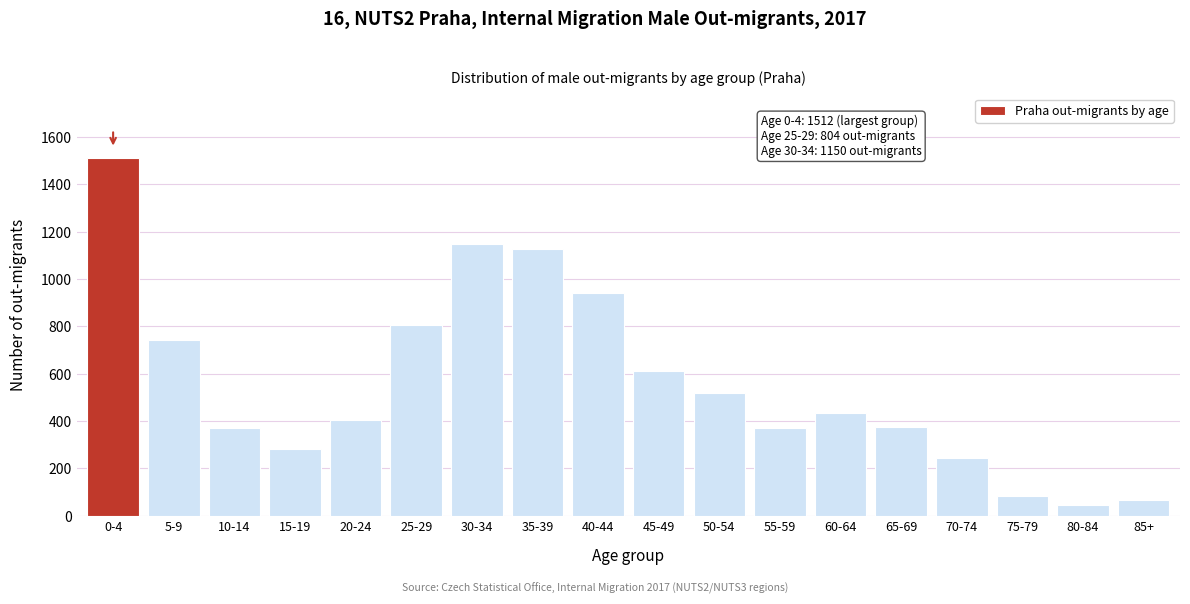

What is the ratio of the value at 30-34 to the value at 65-69?

3.1